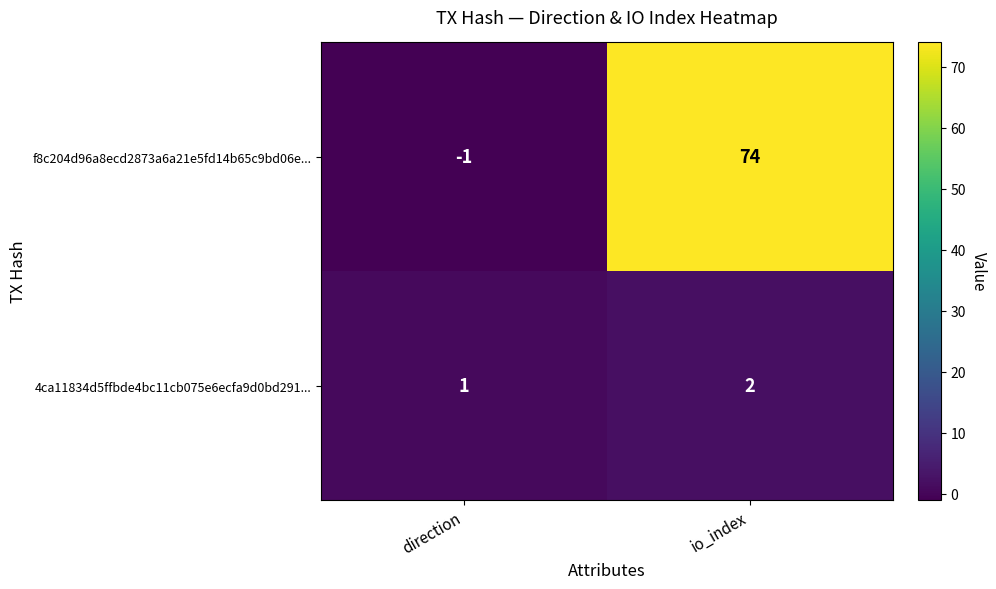

Is it true that 4ca11834d5ffbde4bc11cb075e6ecfa9d0bd291... equals 2 at direction?

False